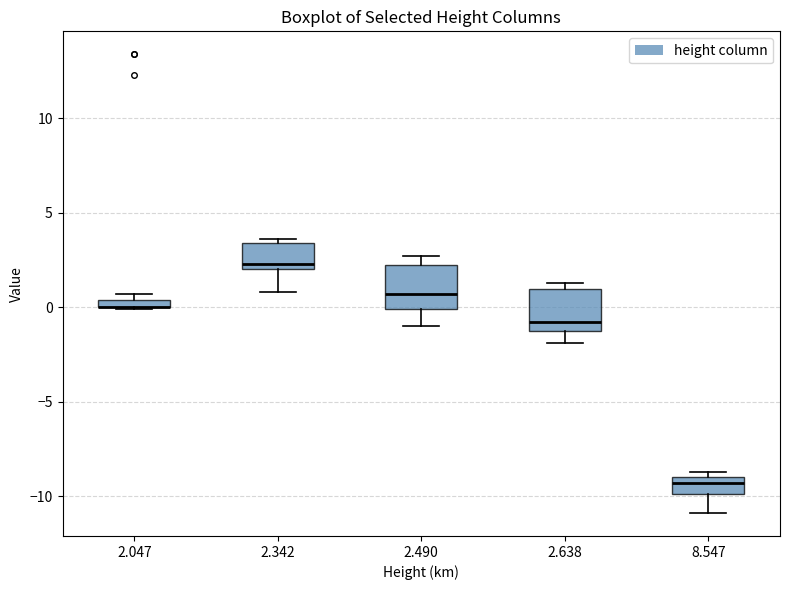

Where is the lower edge of the box at x = 2.047 on the y-axis? The values are not printed on the chart, so give them approximately, as read against the axis.

0.0